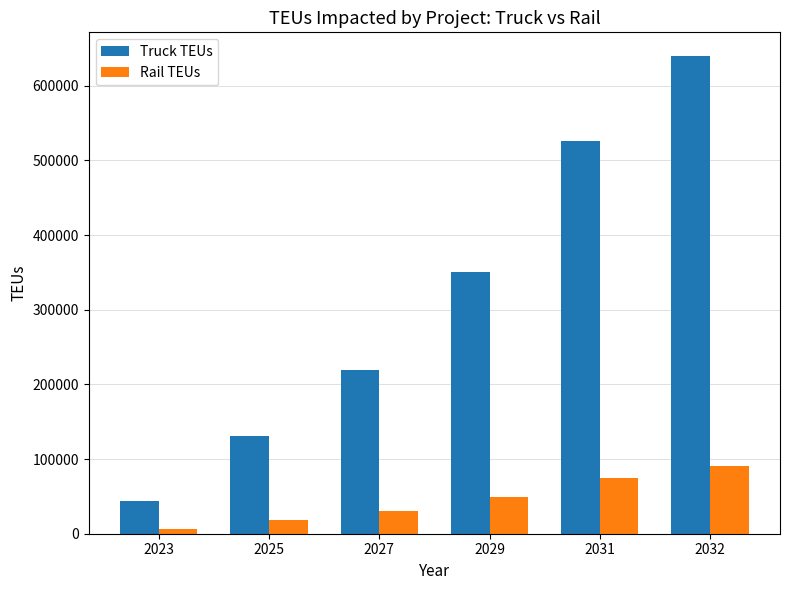

Reading left to right, transcribe all the data shown in this chart.

Truck TEUs: 43800	131400	218900	350400	525600	639480
Rail TEUs: 6200	18600	31000	49600	74400	90520